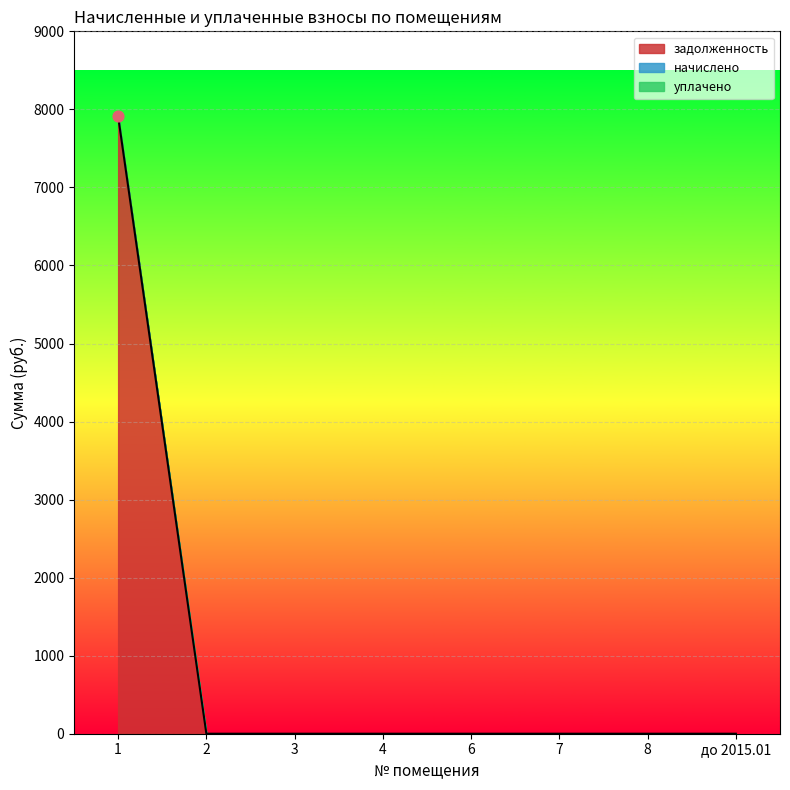

What are all the series names shown in the legend?

задолженность, начислено, уплачено